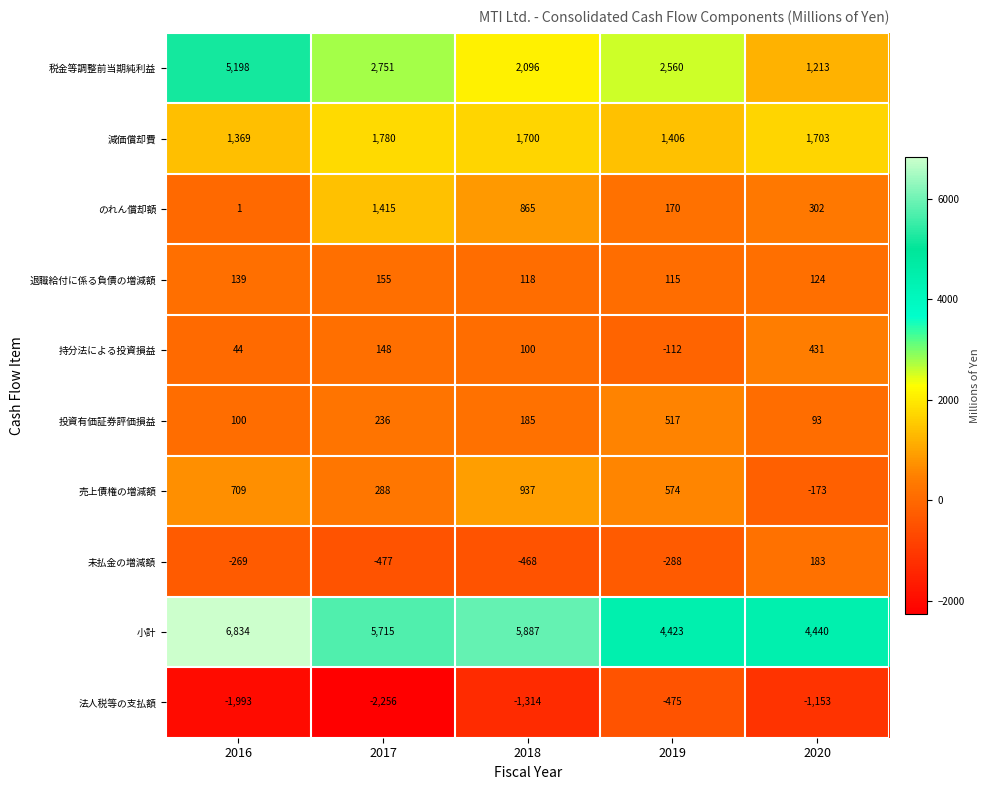

Read the 税金等調整前当期純利益 value at 2017.

2751